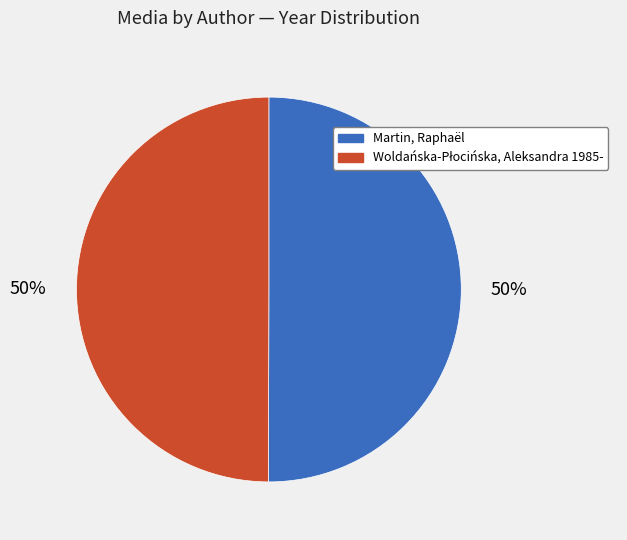

To the nearest percent, what is the average slice percentage?

50%